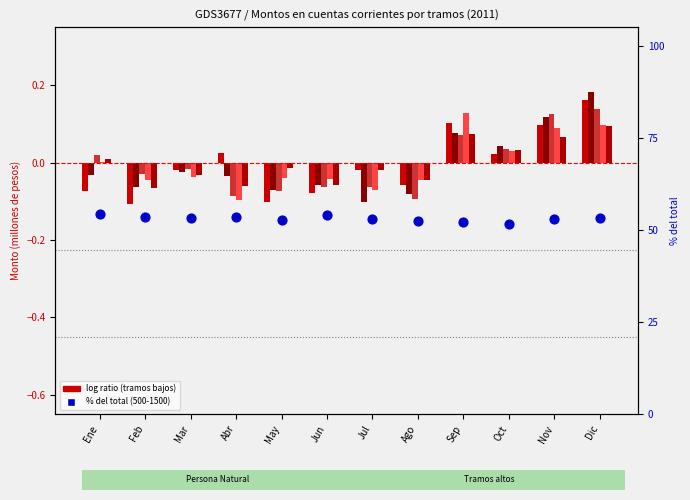

Is the value of 10 - 30 at Oct greater than the value of 500 - 1500 at May?

No